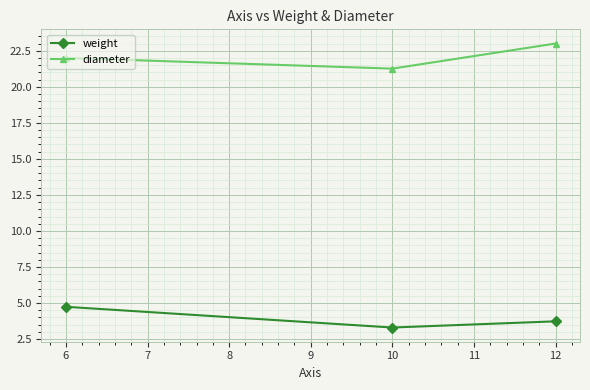

Is the value of weight at 10 greater than the value of diameter at 12?

No